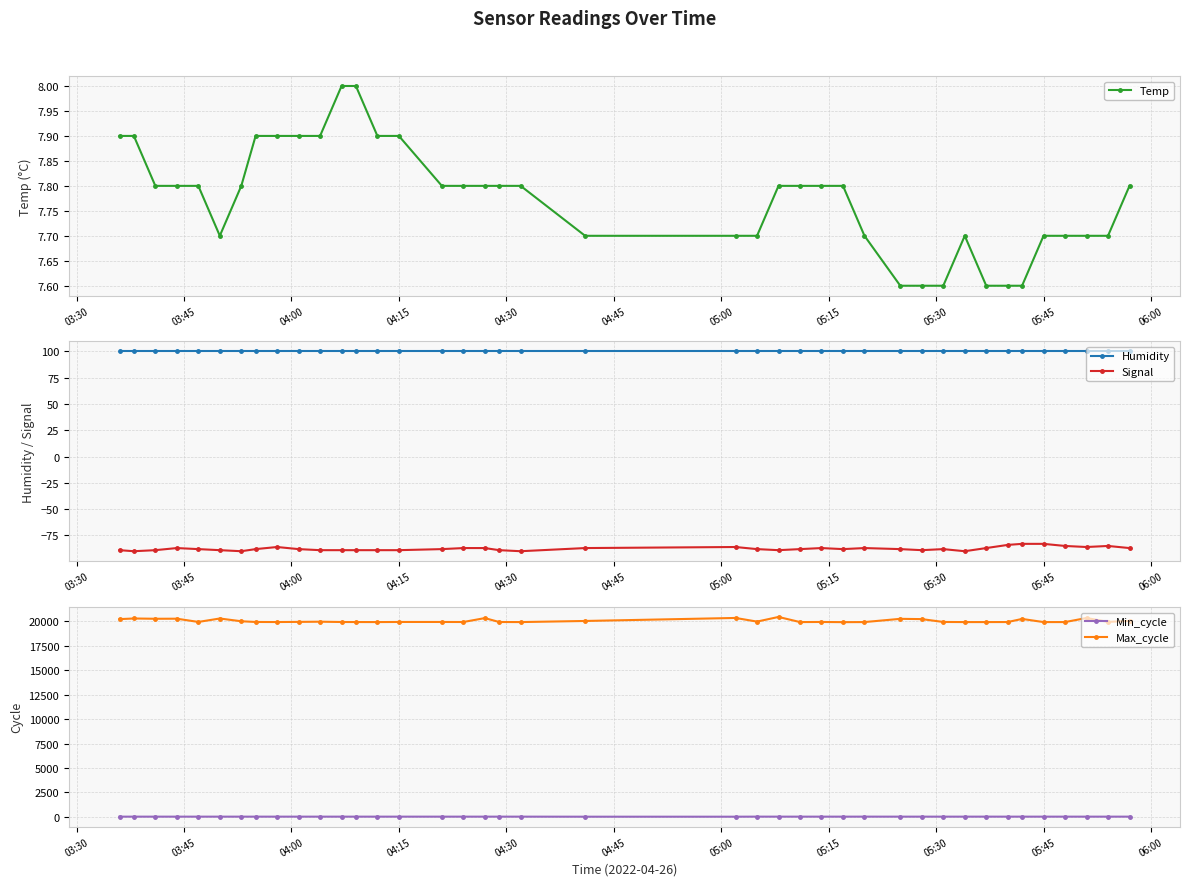

True or false: Humidity and Signal intersect in this chart.

False